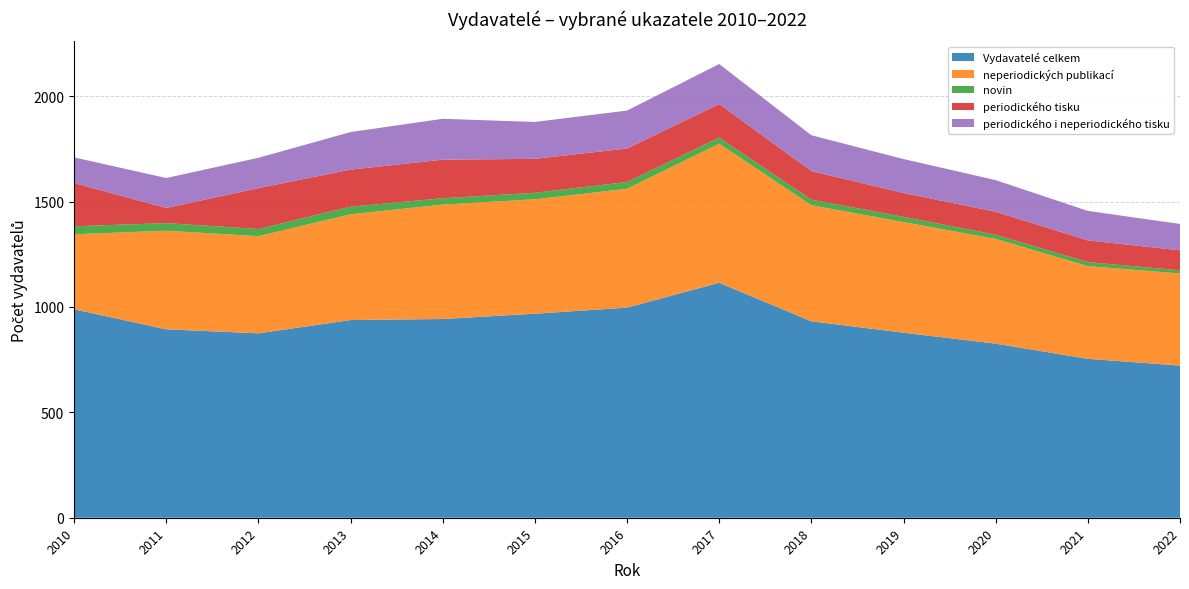

Reading left to right, list all the values displayed in this chart.

Vydavatelé celkem: 2010=989	2011=894	2012=875	2013=938	2014=943	2015=968	2016=997	2017=1115	2018=932	2019=878	2020=826	2021=754	2022=722
neperiodických publikací: 2010=356	2011=468	2012=461	2013=502	2014=543	2015=543	2016=564	2017=660	2018=551	2019=525	2020=497	2021=440	2022=437
novin: 2010=38	2011=36	2012=34	2013=36	2014=30	2015=31	2016=32	2017=29	2018=26	2019=25	2020=20	2021=19	2022=15
periodického tisku: 2010=205	2011=72	2012=194	2013=176	2014=183	2015=161	2016=159	2017=159	2018=136	2019=113	2020=109	2021=103	2022=95
periodického i neperiodického tisku: 2010=122	2011=142	2012=144	2013=178	2014=194	2015=175	2016=180	2017=190	2018=170	2019=161	2020=150	2021=140	2022=125